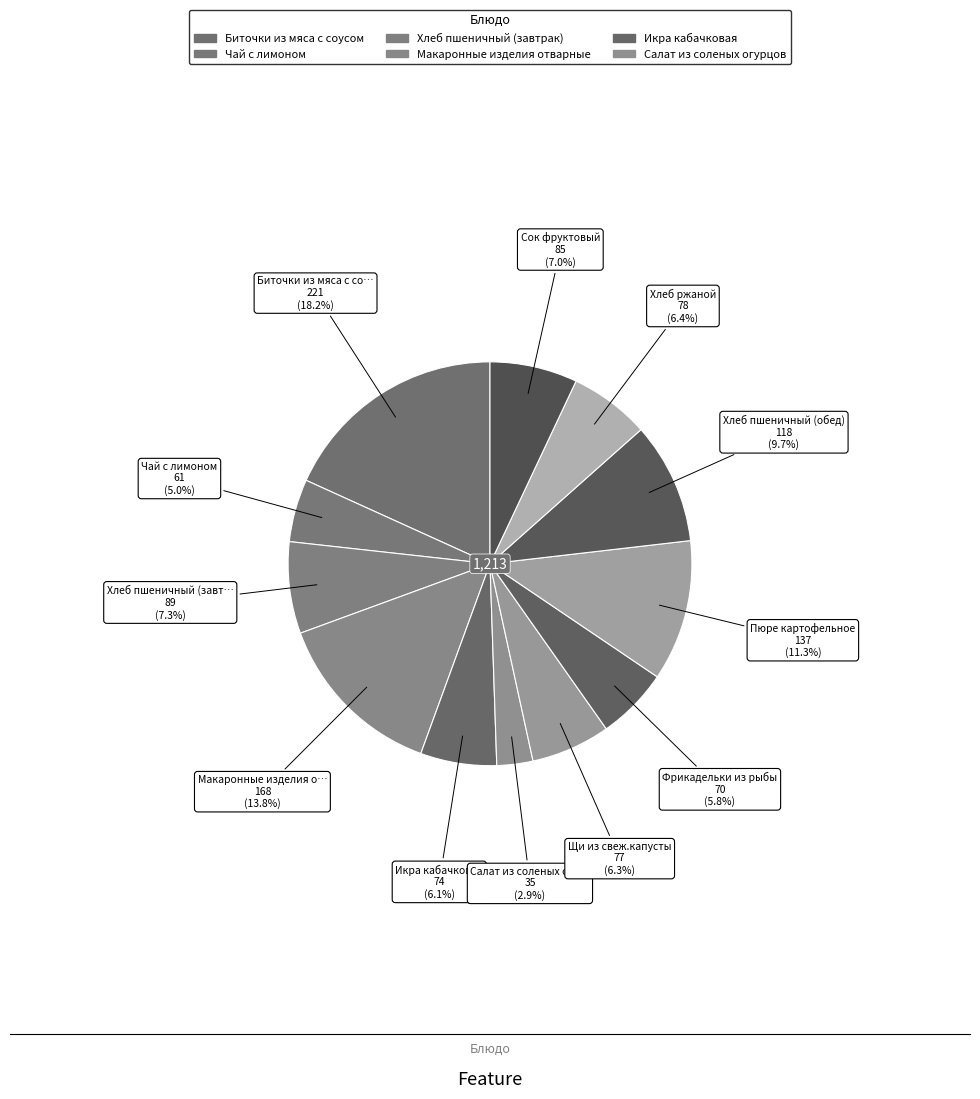

Count the number of slices in the pie.

12